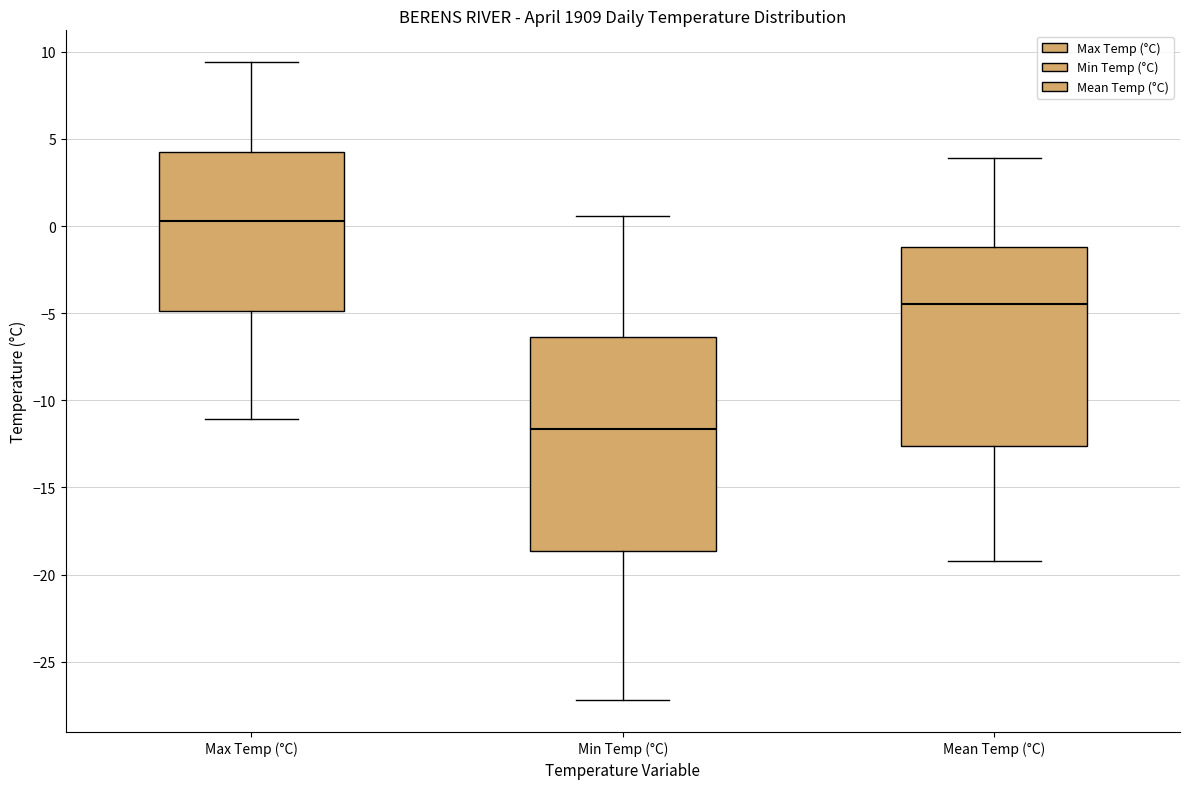

Reading left to right, read every box against the y-axis: the position of its median line, the range the box covers, and the ends of its whiskers. The values are not printed on the chart, so give them approximately, as read against the axis.

Max Temp (°C): median 0.5, box -5.0 to 4.5, whiskers -11.0 to 9.5
Min Temp (°C): median -11.5, box -18.5 to -6.5, whiskers -27.0 to 0.5
Mean Temp (°C): median -4.5, box -12.5 to -1.0, whiskers -19.0 to 4.0